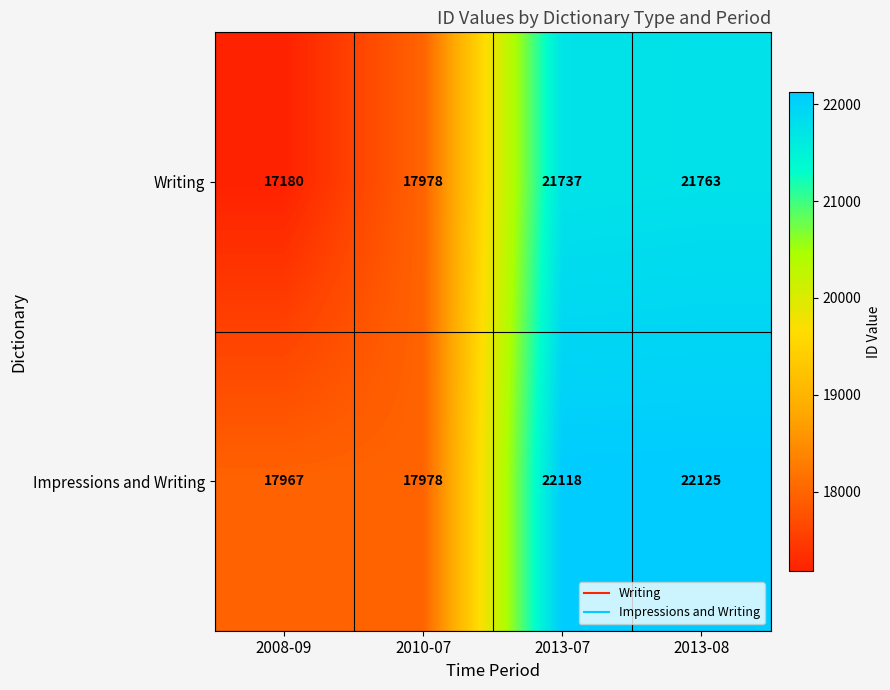

What is the spread (max minus min) of values at 2013-08?

362